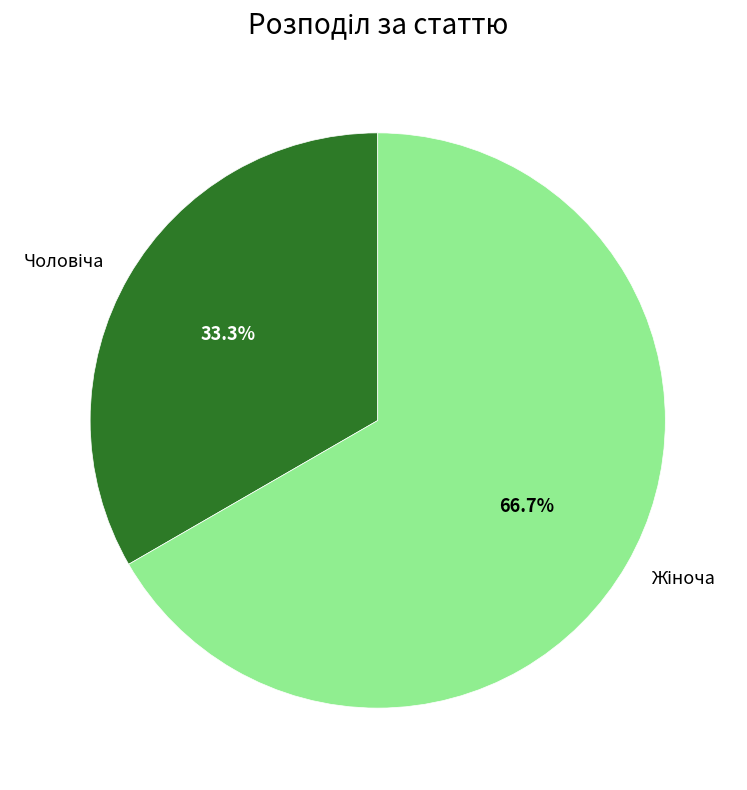

Does any single category account for the majority?

Yes